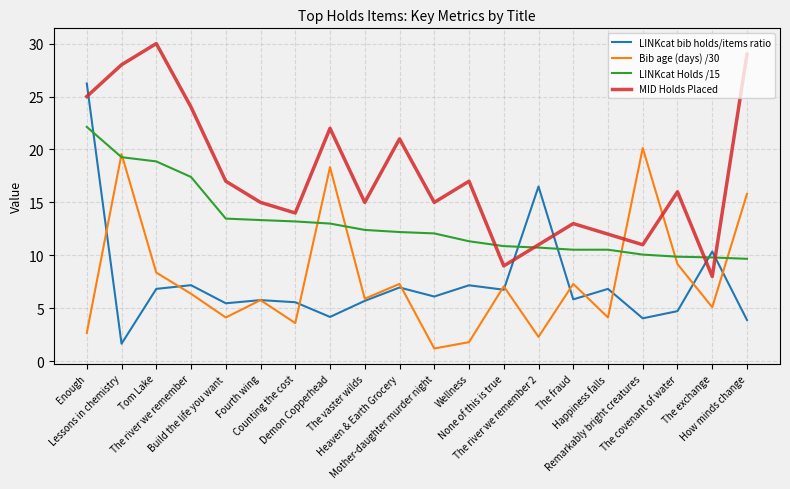

The MID Holds Placed series shows 15.0 at Mother-daughter murder night. True or false?

True